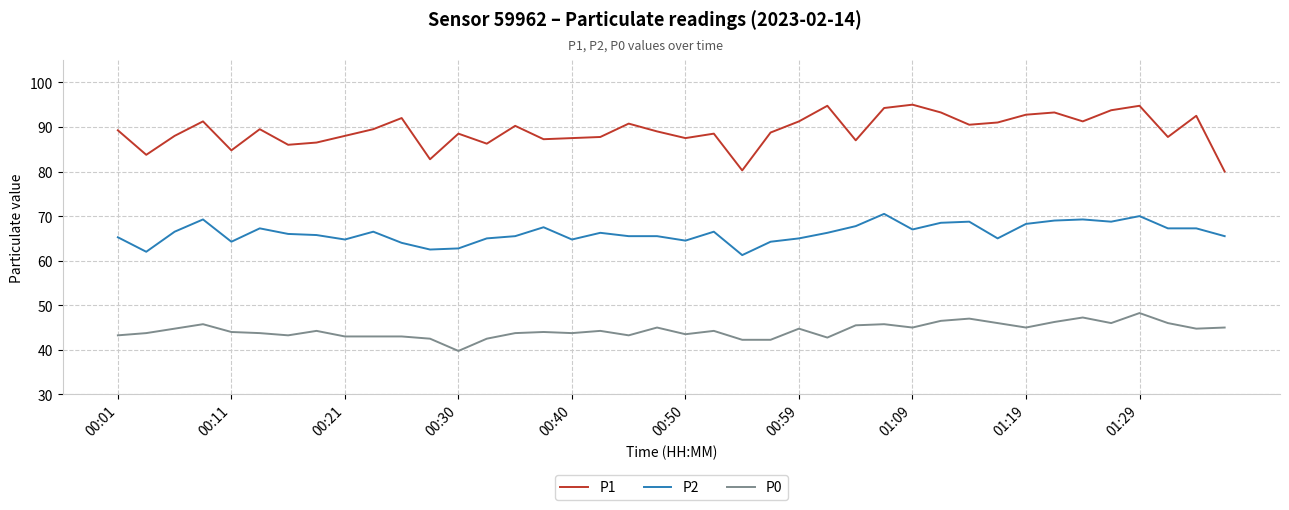

True or false: P1 and P2 cross at least once.

False